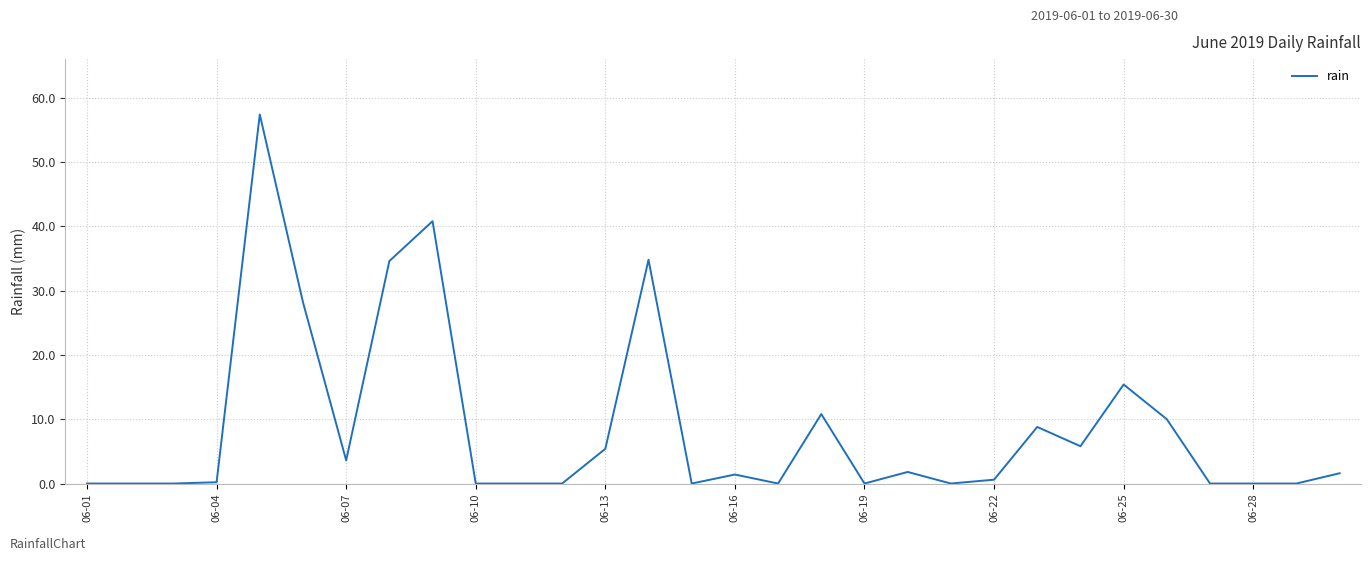

What is the maximum value shown in the chart?

57.4